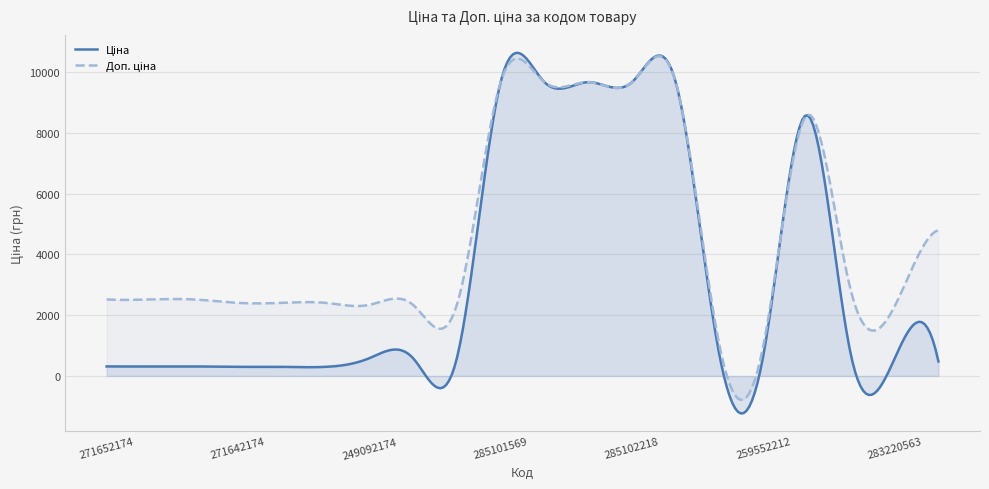

Does the chart display data point markers on the line(s)?

No